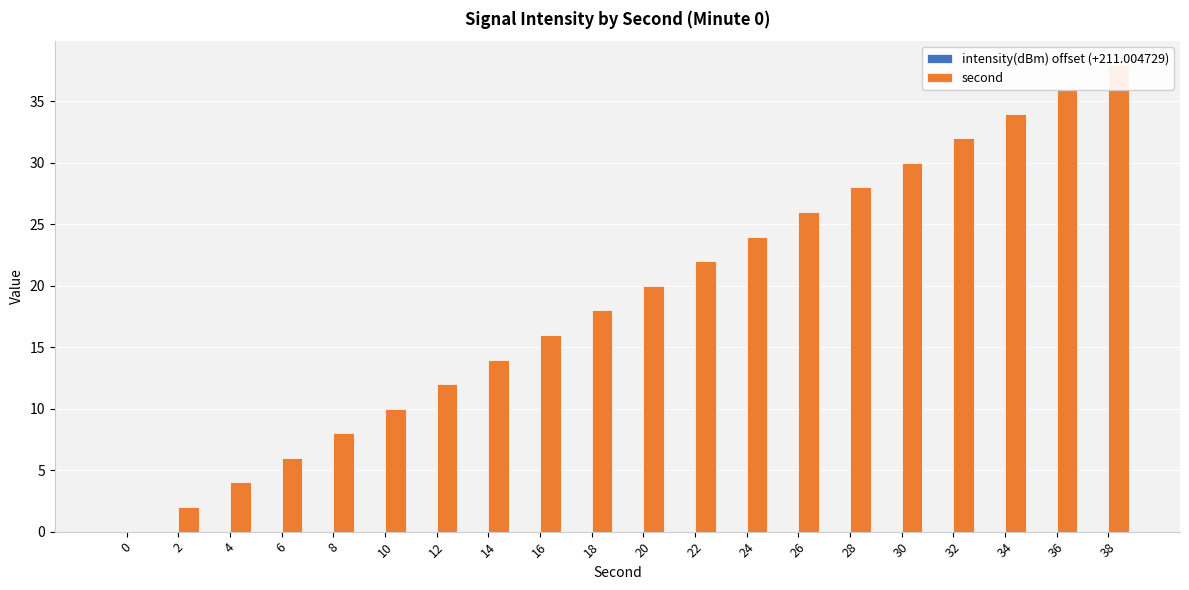

Reading left to right, what are all the values shown in this chart?

intensity(dBm) offset (+211.004729): 0=0	2=0	4=0	6=0	8=0	10=0	12=0	14=0	16=0	18=0	20=0	22=0	24=0	26=0	28=0	30=0	32=0	34=0	36=0	38=0
second: 0=0	2=2	4=4	6=6	8=8	10=10	12=12	14=14	16=16	18=18	20=20	22=22	24=24	26=26	28=28	30=30	32=32	34=34	36=36	38=38